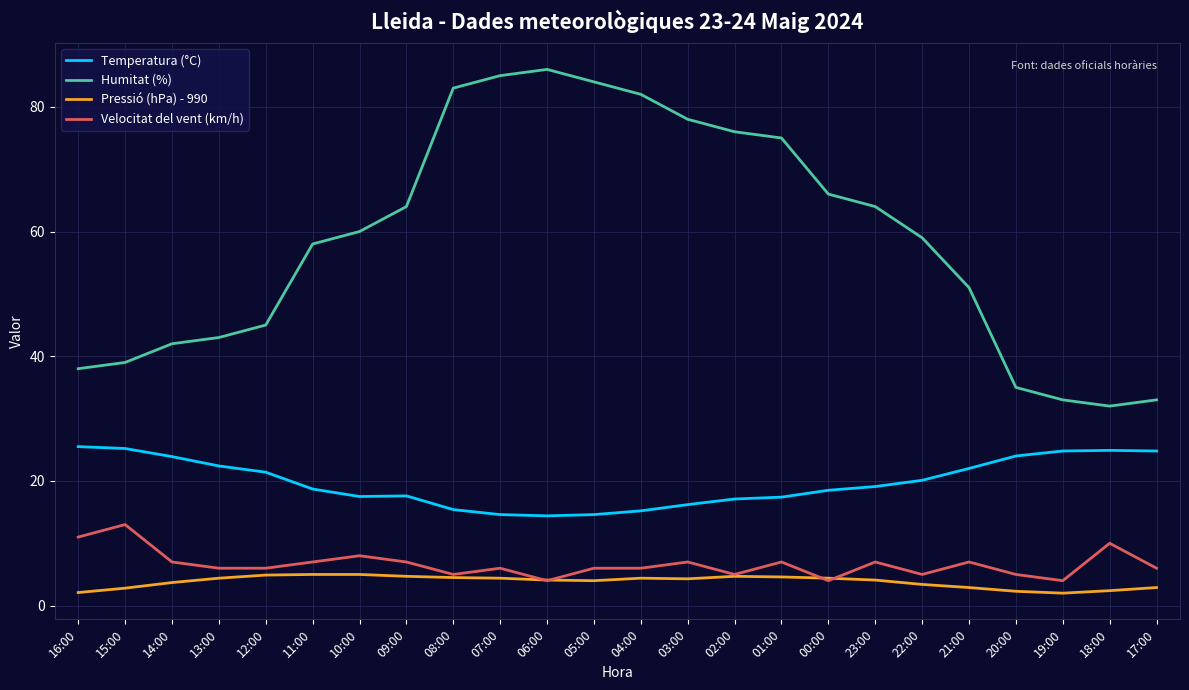

What is the smallest value displayed?

2.0